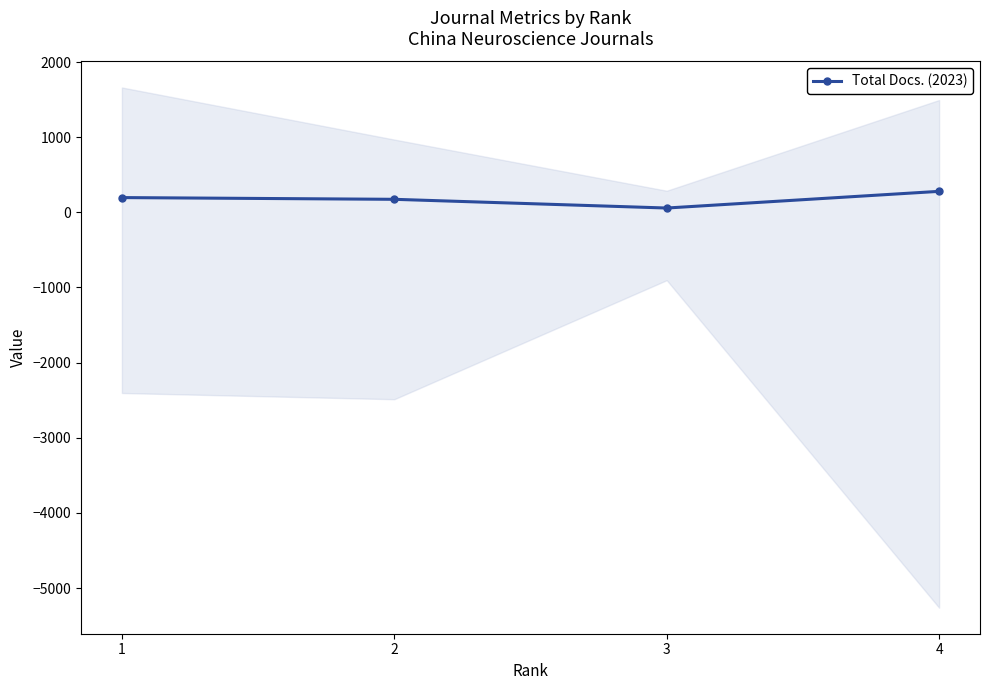

Count the number of data series in this chart.

1